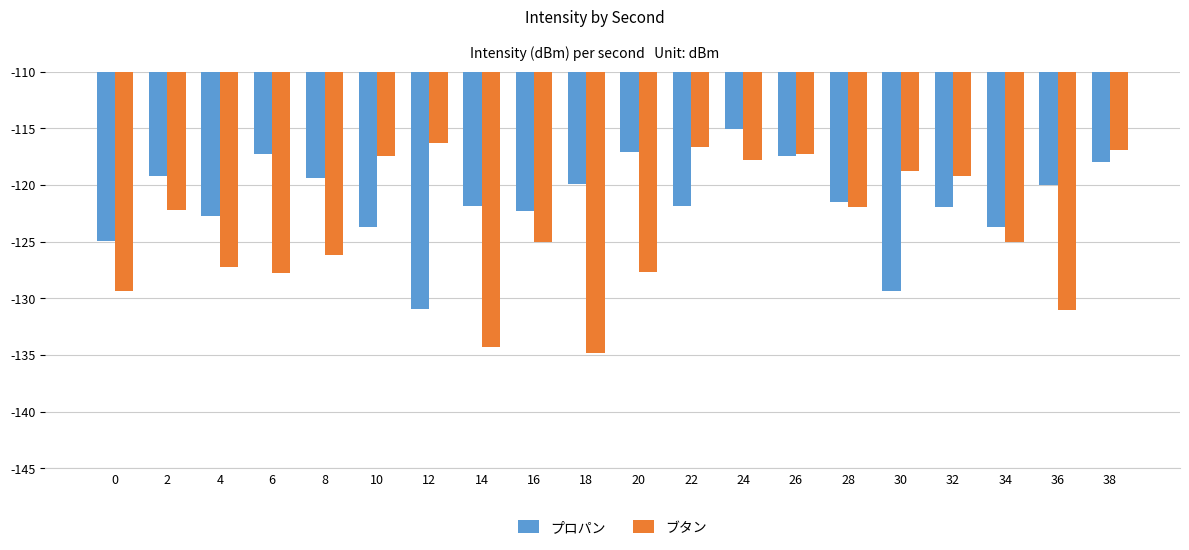

What is the value of the プロパン bar at the 13th from the left?

-115.1